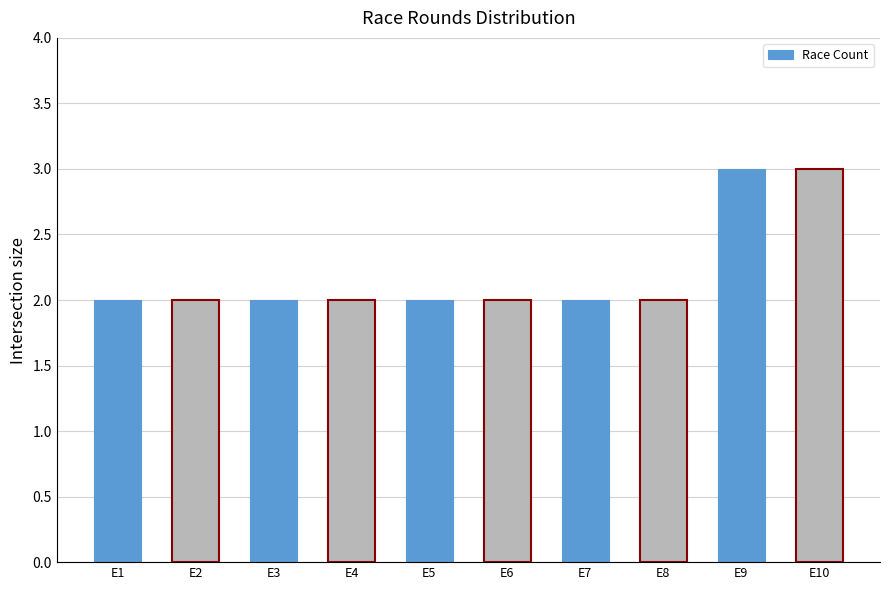

How many values are between 2 and 3?

10